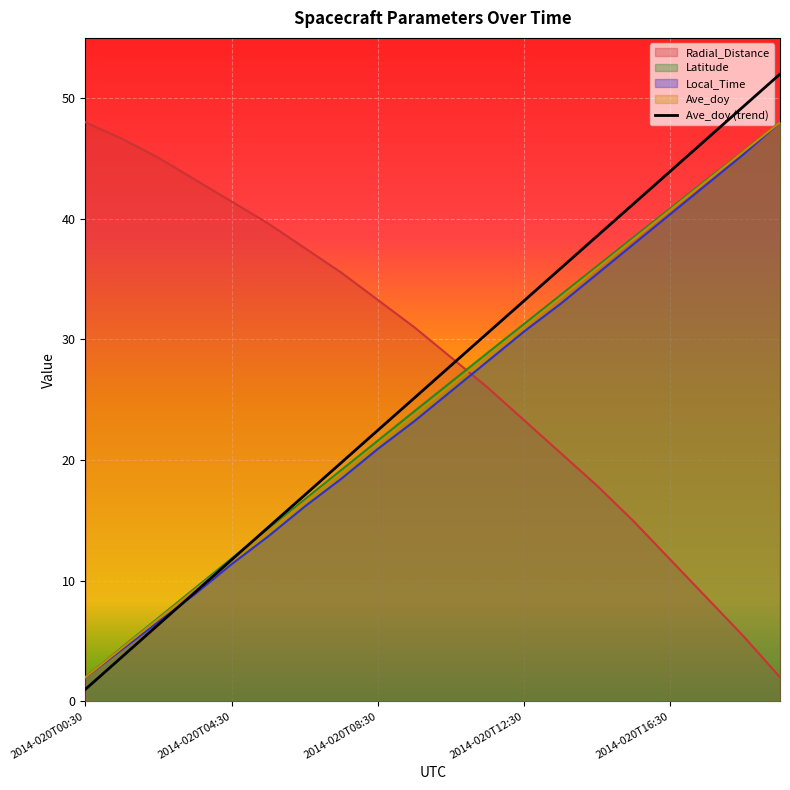

True or false: Latitude and Ave_doy intersect in this chart.

False